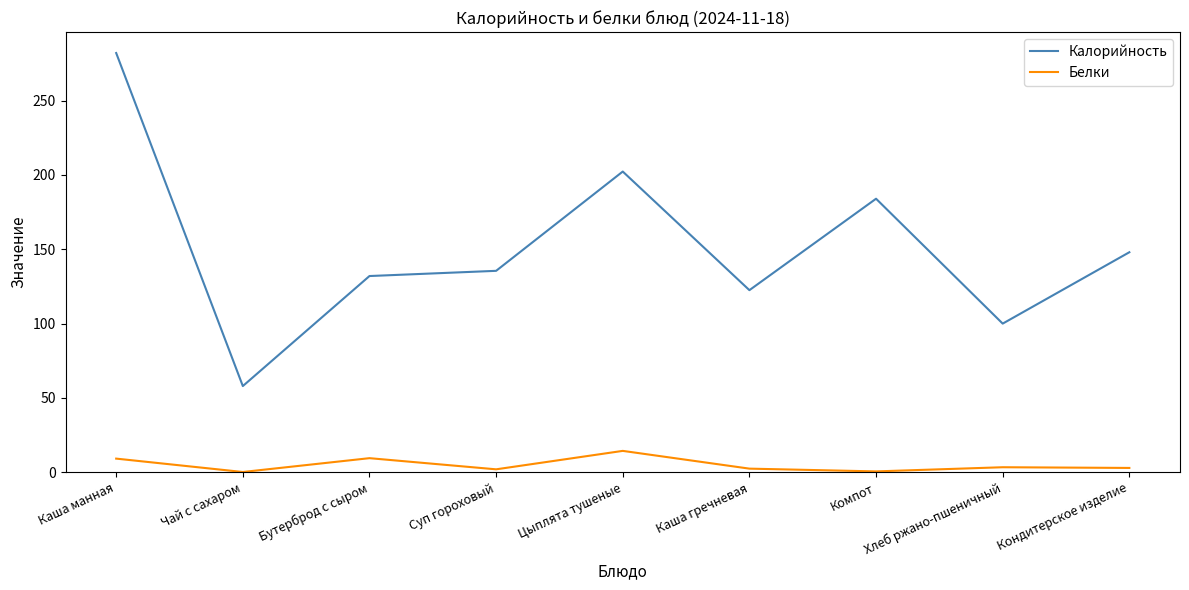

What is the average value of the Белки series?

5.0